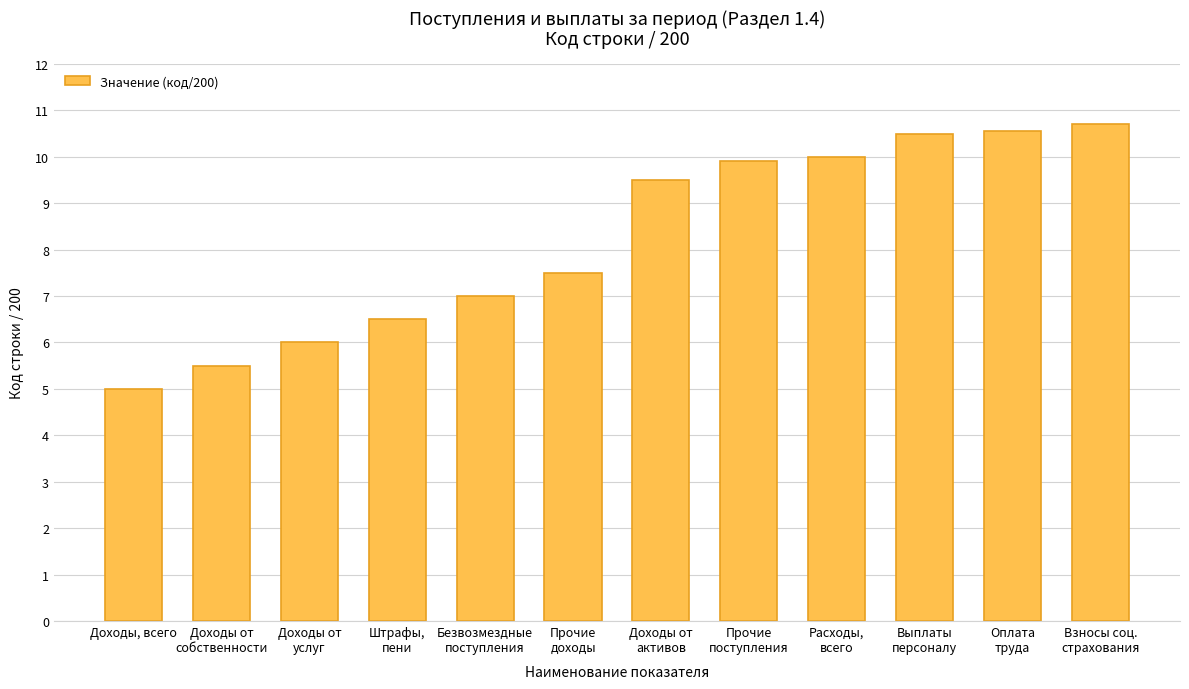

Count the number of categories in the chart.

12